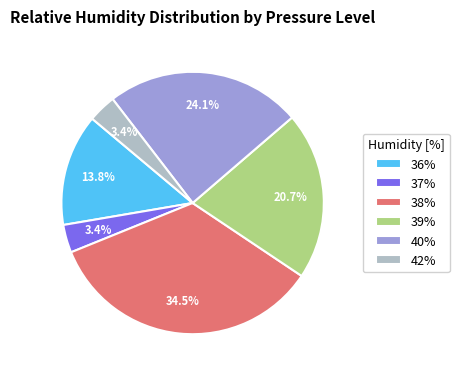

What is the ratio of the value at 39% to the value at 36%?

1.5